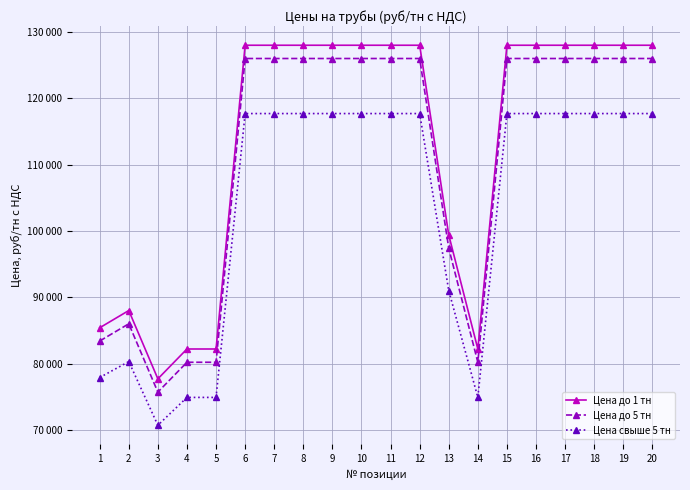

At which label is Цена свыше 5 тн closest to 94200?

13